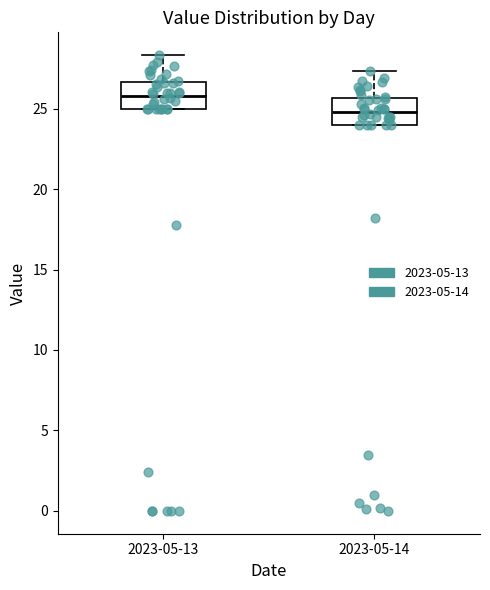

Reading left to right, read every box against the y-axis: the position of its median line, the range the box covers, and the ends of its whiskers. The values are not printed on the chart, so give them approximately, as read against the axis.

2023-05-13: median 26.0, box 25.0 to 26.5, whiskers 25.0 to 28.5
2023-05-14: median 25.0, box 24.0 to 25.5, whiskers 24.0 to 27.5